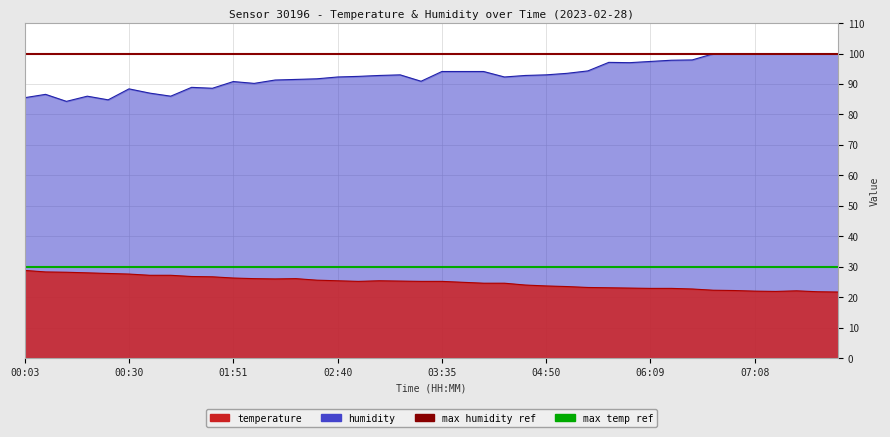

The value of max temp ref at 00:03 is 51. True or false?

False